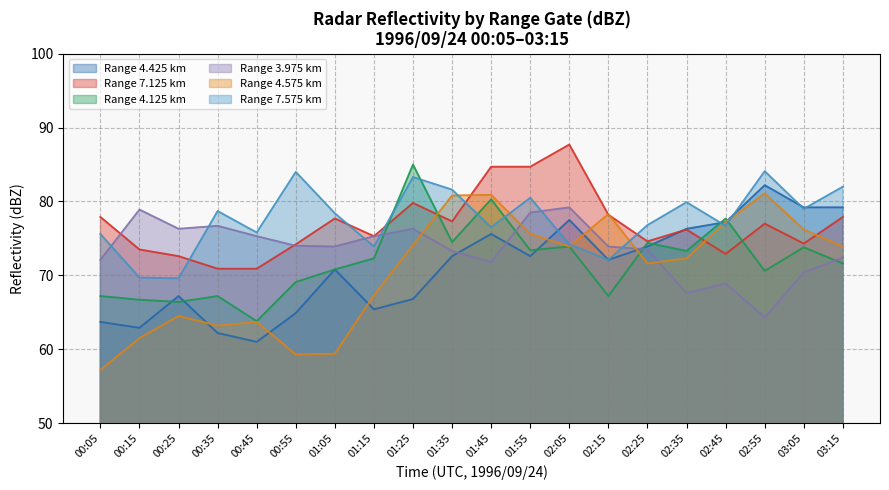

The Range 7.575 km series shows 84.0 at 00:55. True or false?

True